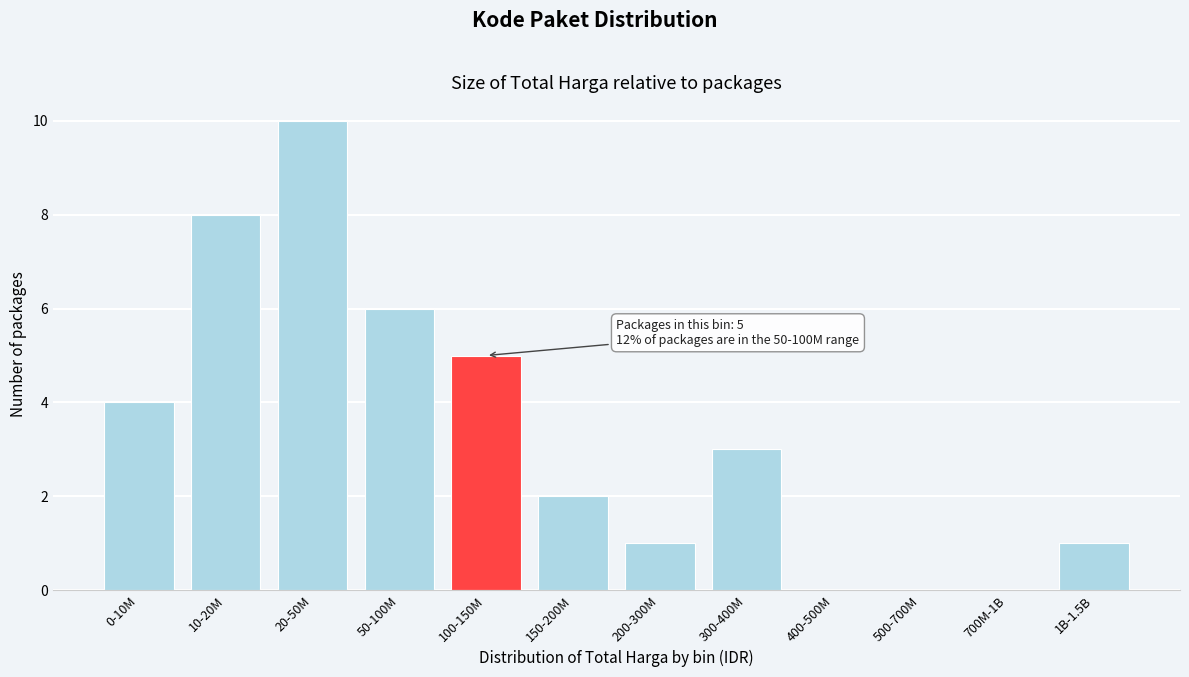

Reading left to right, extract all data points from this chart.

0-10M=4	10-20M=8	20-50M=10	50-100M=6	100-150M=5	150-200M=2	200-300M=1	300-400M=3	400-500M=0	500-700M=0	700M-1B=0	1B-1.5B=1